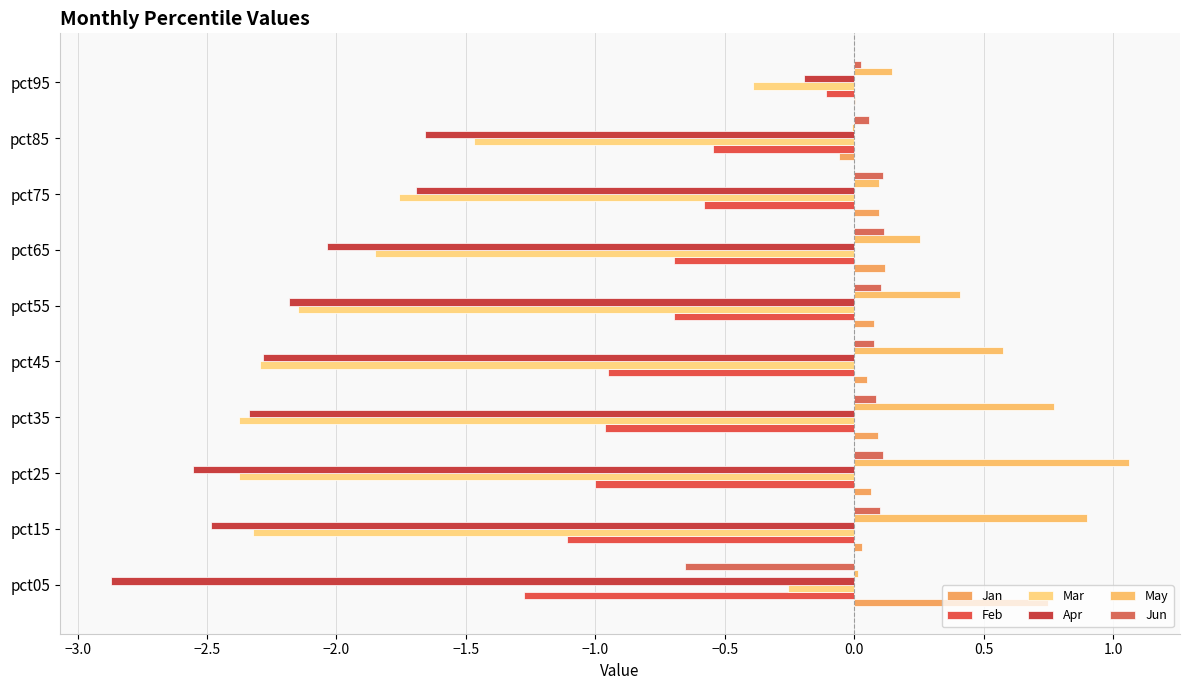

What is the sum of all Jun values?

0.1